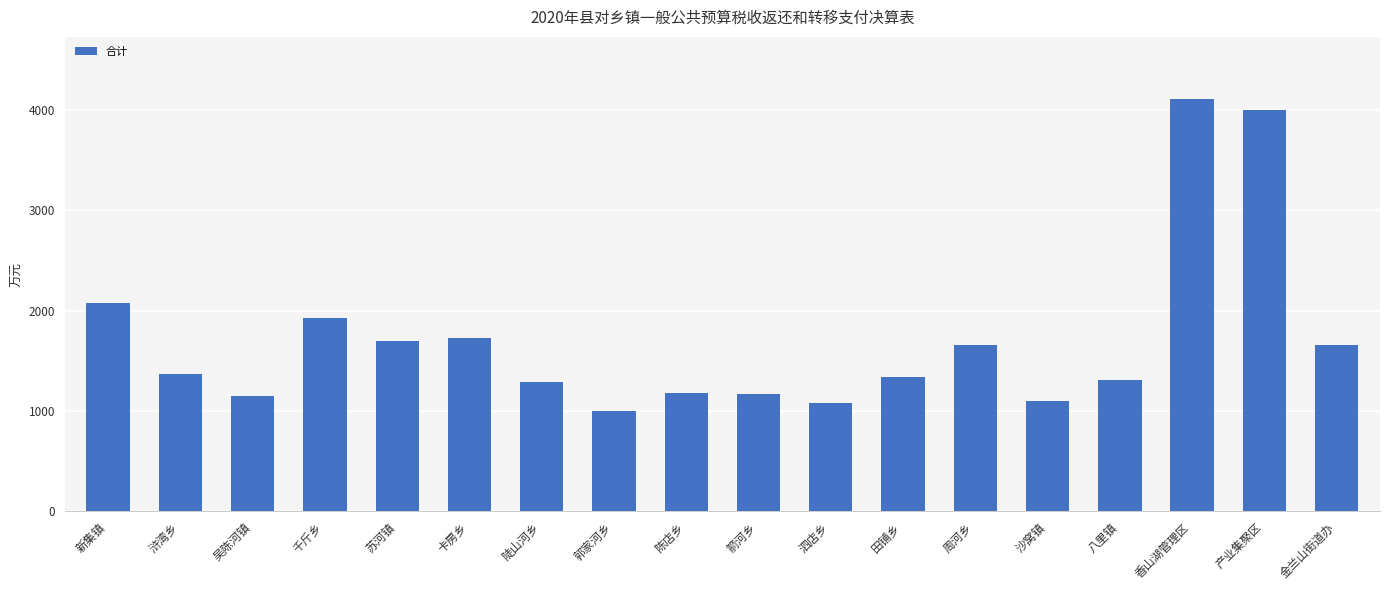

Which category has the highest value across all series?

香山湖管理区